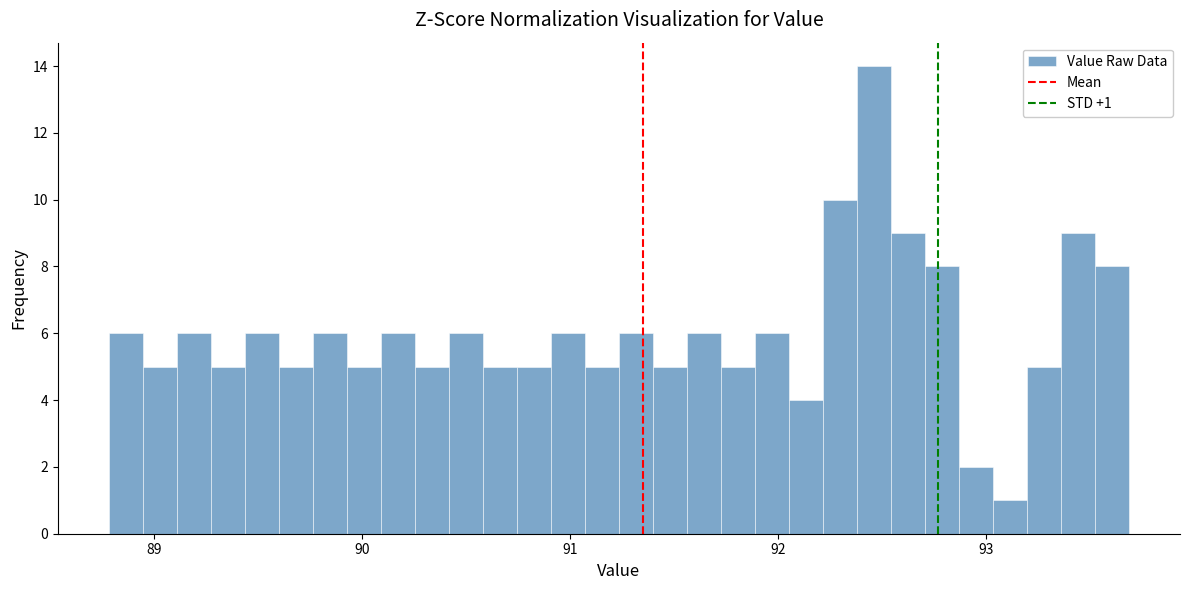

Read against the x-axis, roughly where is the centre of the tallest bar?

92.5